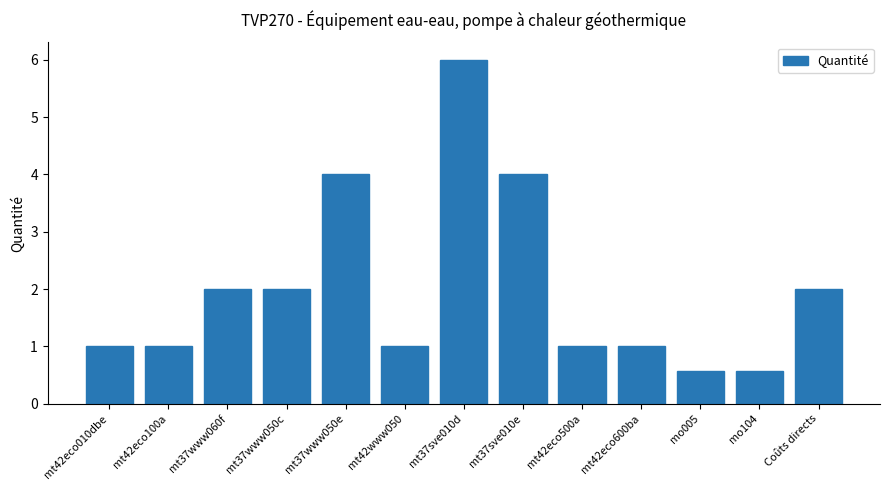

What is the label of the 2nd bar from the left?

mt42eco100a